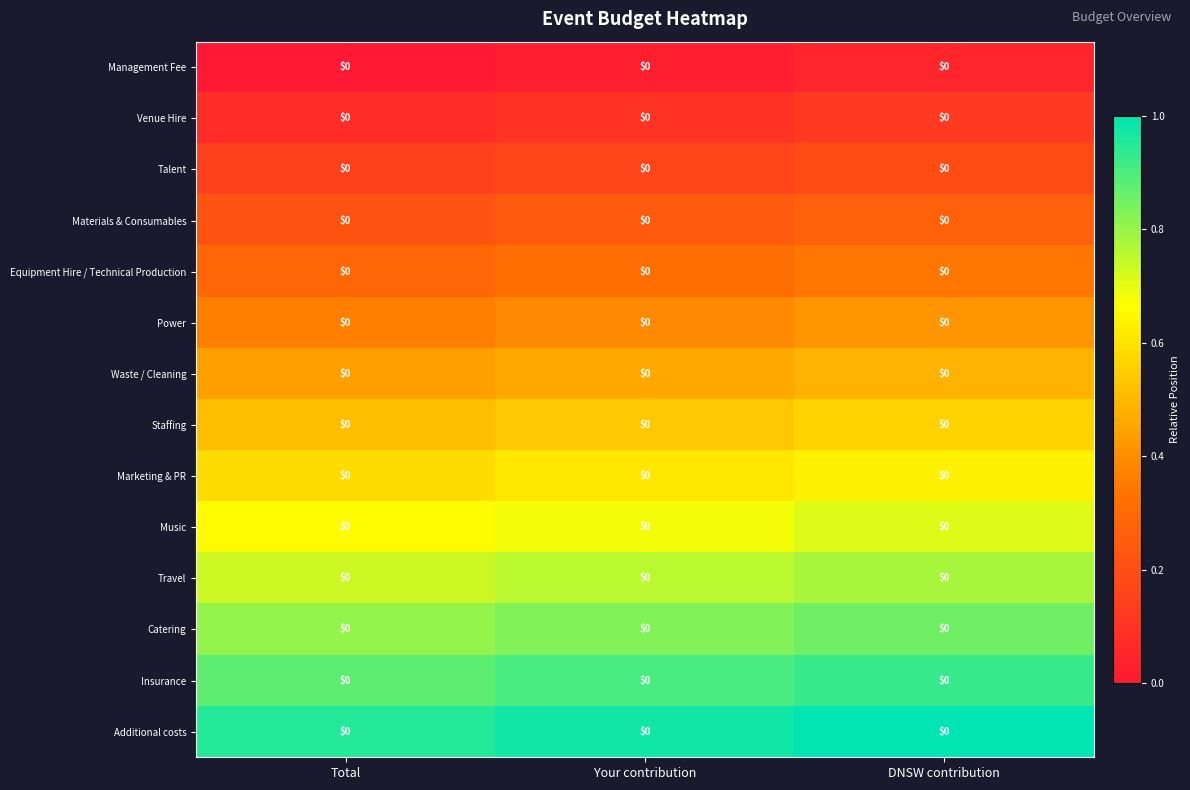

At which category is the sum across all series the highest?

DNSW contribution